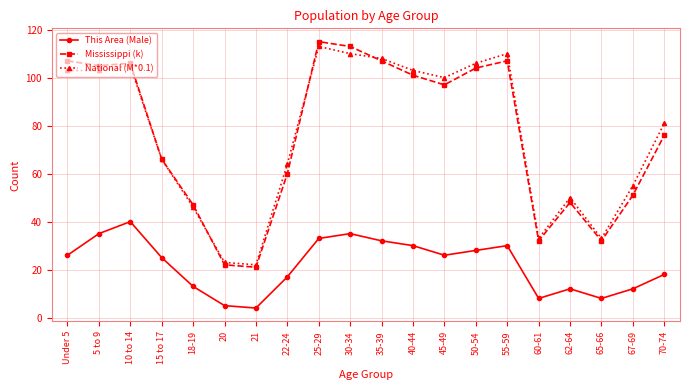

What is the spread (max minus min) of values at 25-29?

82